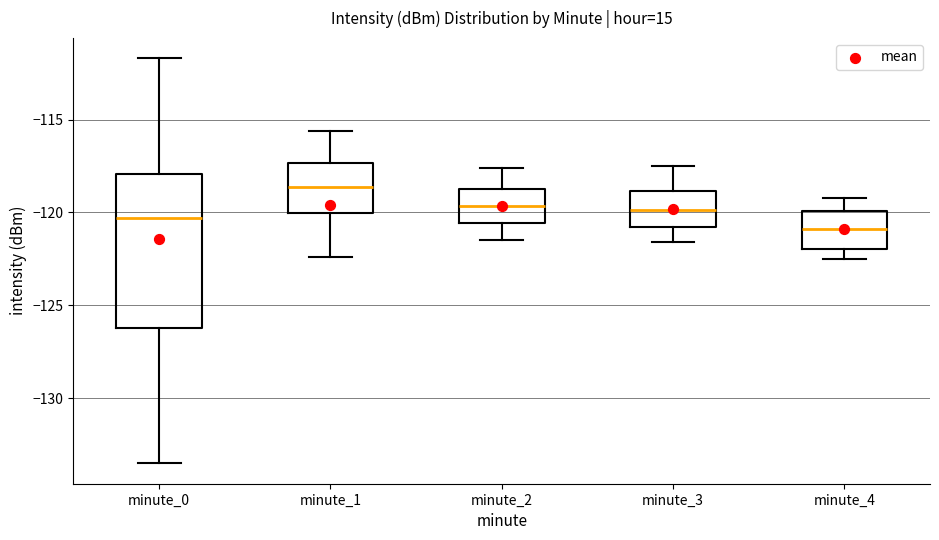

Reading left to right, read every box against the y-axis: the position of its median line, the range the box covers, and the ends of its whiskers. The values are not printed on the chart, so give them approximately, as read against the axis.

minute_0: median -120.5, box -126.5 to -118.0, whiskers -133.5 to -111.5
minute_1: median -118.5, box -120.0 to -117.5, whiskers -122.5 to -115.5
minute_2: median -119.5, box -120.5 to -118.5, whiskers -121.5 to -117.5
minute_3: median -120.0, box -121.0 to -119.0, whiskers -121.5 to -117.5
minute_4: median -121.0, box -122.0 to -120.0, whiskers -122.5 to -119.0